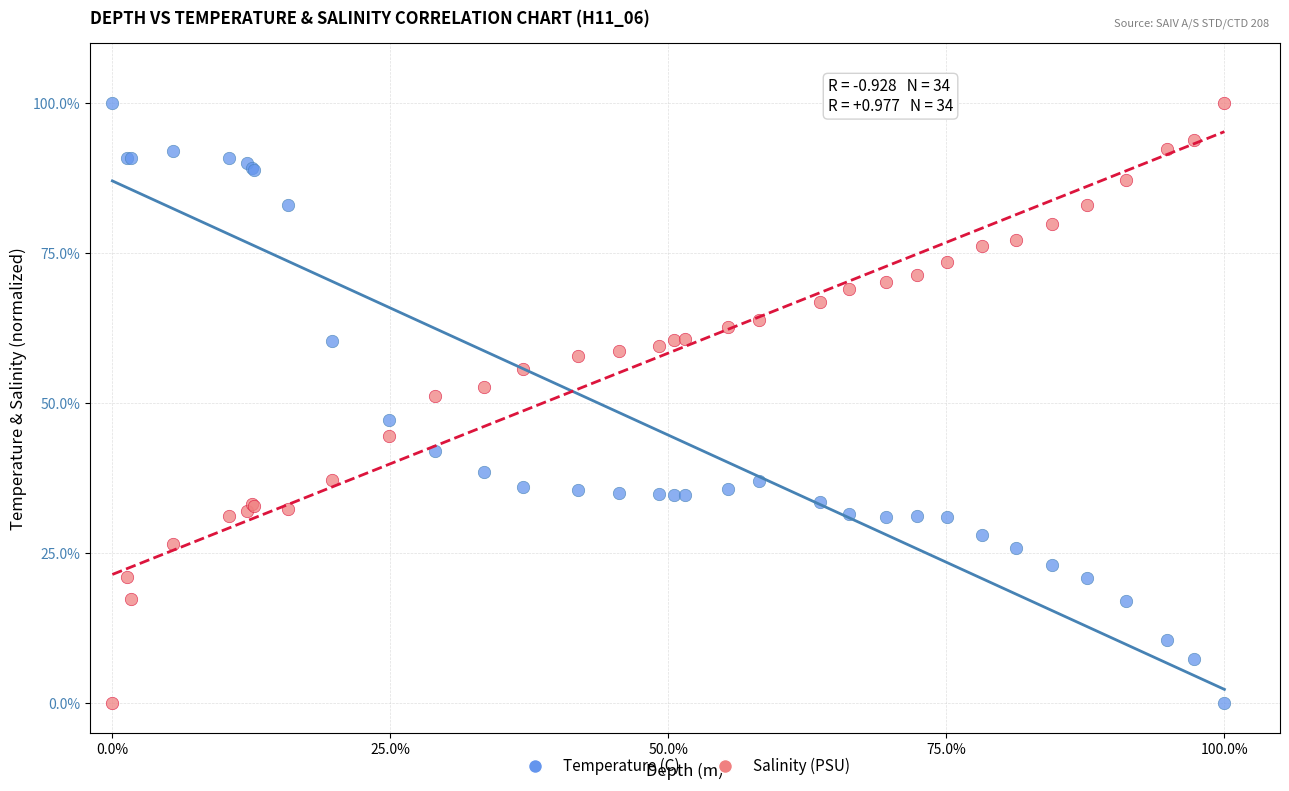

What is the X range (max minus min) for the scatter plot?

100.0